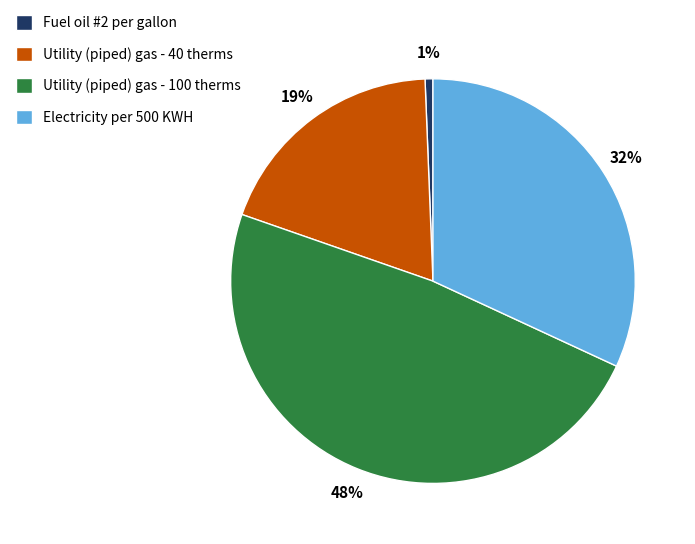

Combined, do Fuel oil #2 per gallon and Utility (piped) gas - 100 therms account for over 50%?

No